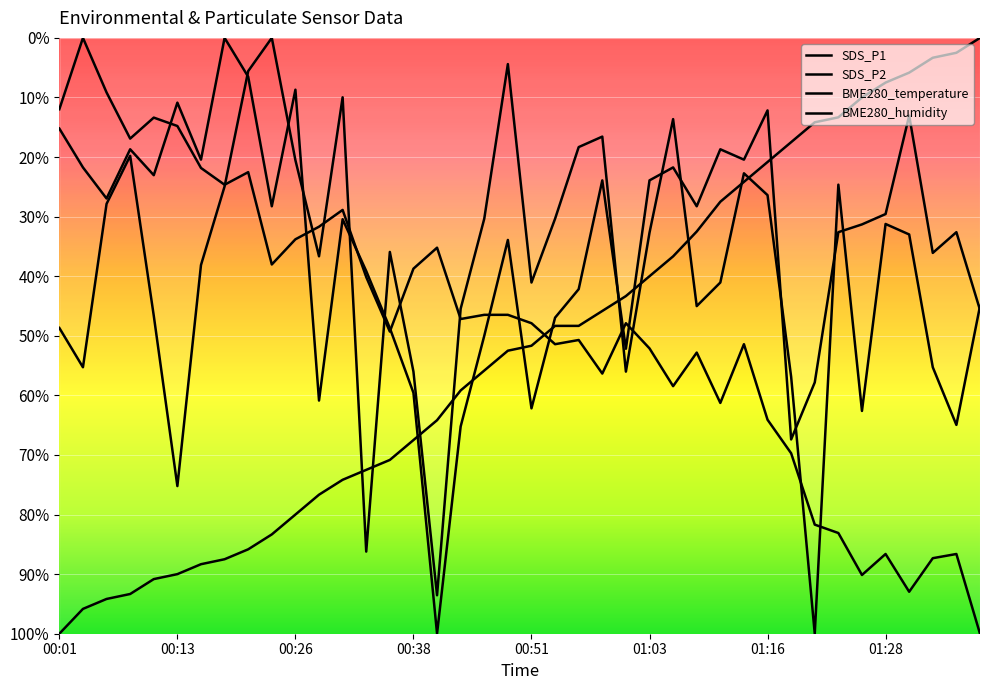

What are all the series names shown in the legend?

SDS_P1, SDS_P2, BME280_temperature, BME280_humidity